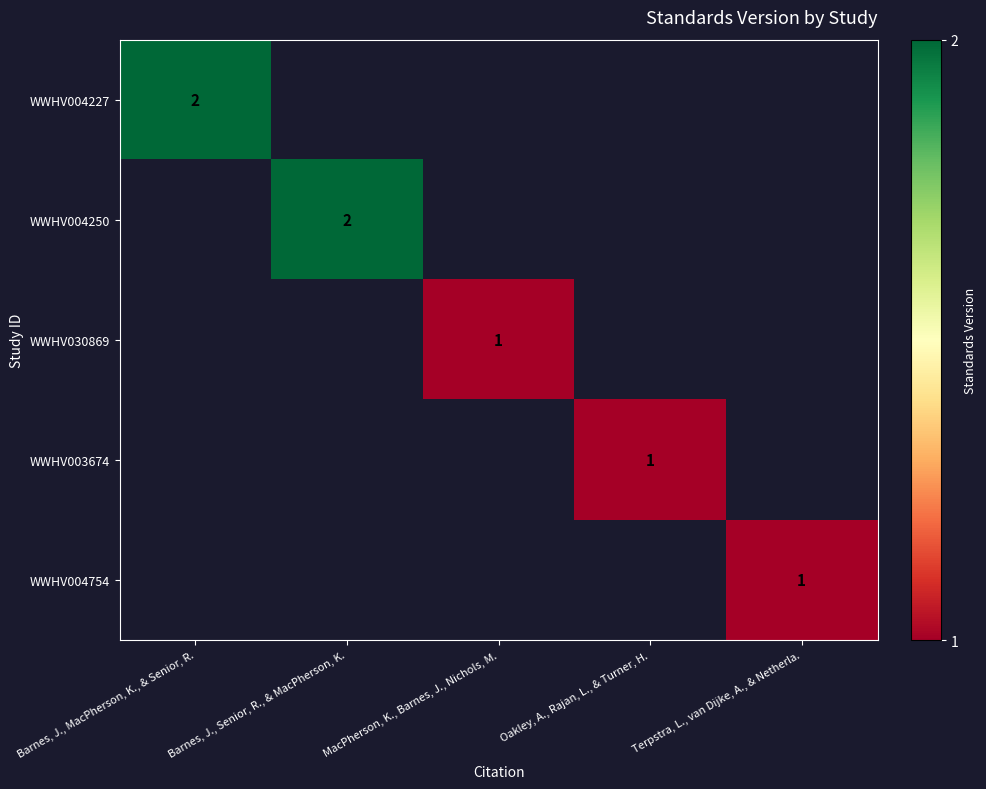

The WWHV030869 series shows 1 at MacPherson, K., Barnes, J., Nichols, M.. True or false?

True